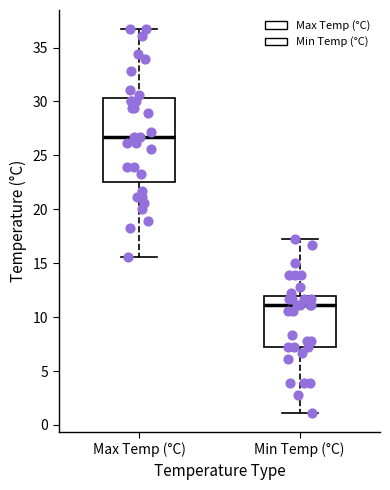

Where does the lower whisker of the box for Min Temp (°C) end on the y-axis? The values are not printed on the chart, so give them approximately, as read against the axis.

1.0